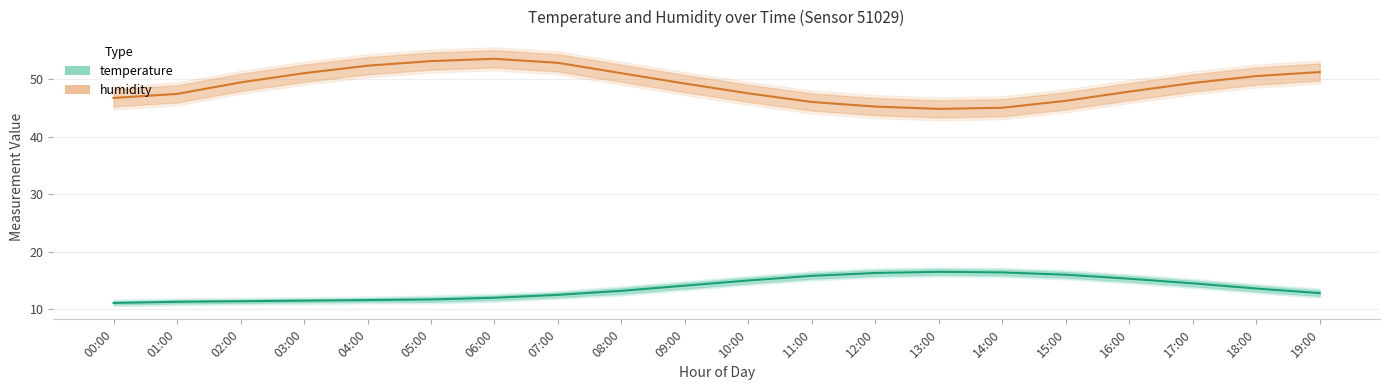

At how many categories does at least one series exceed 40?

20